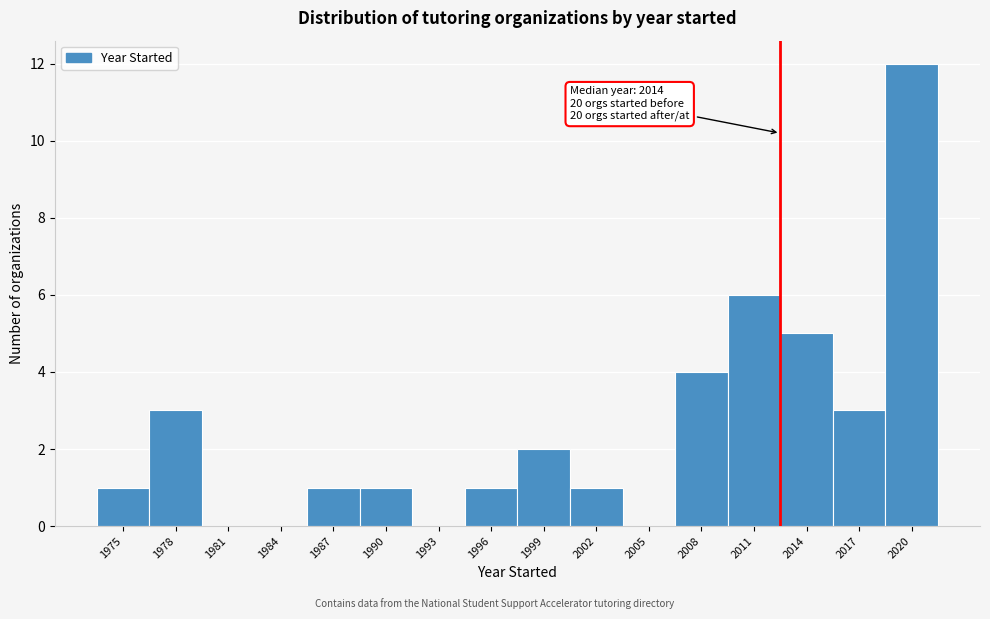

Reading left to right, list all the values displayed in this chart.

1975=1	1978=3	1981=0	1984=0	1987=1	1990=1	1993=0	1996=1	1999=2	2002=1	2005=0	2008=4	2011=6	2014=5	2017=3	2020=12